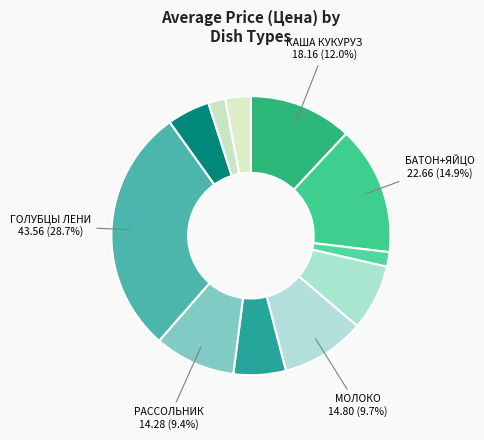

Which category has the smallest portion of the pie?

ЧАЙ С ЛИМОНОМ